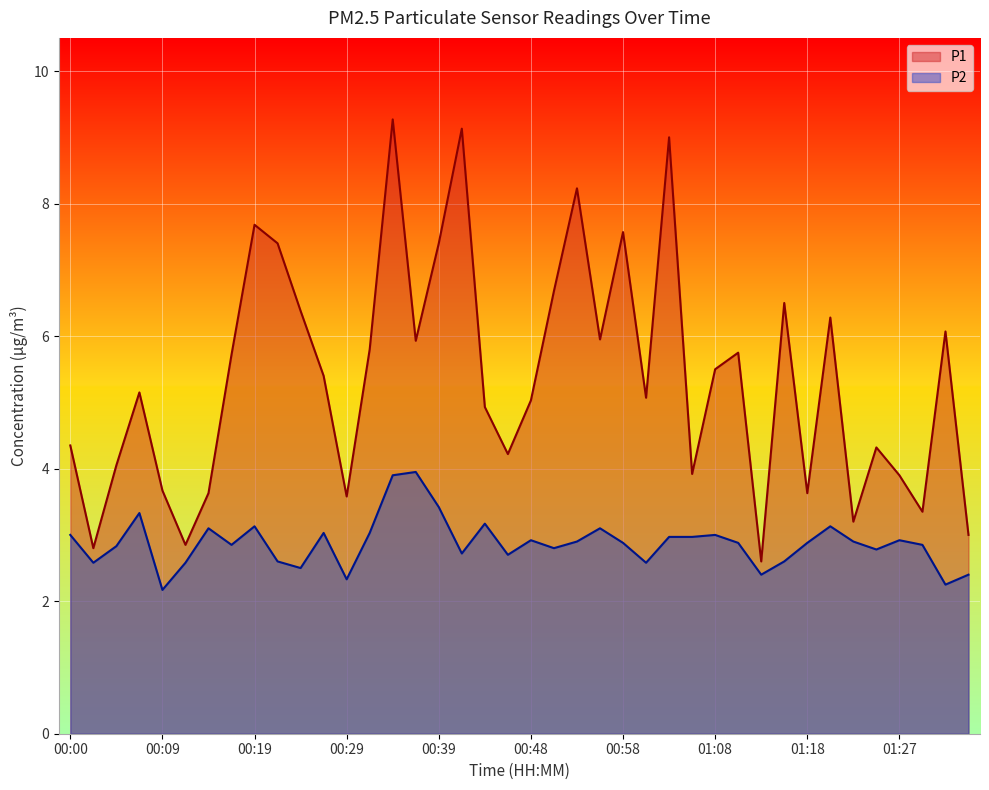

Rank the series by their maximum value, from highest to lowest.

P1, P2